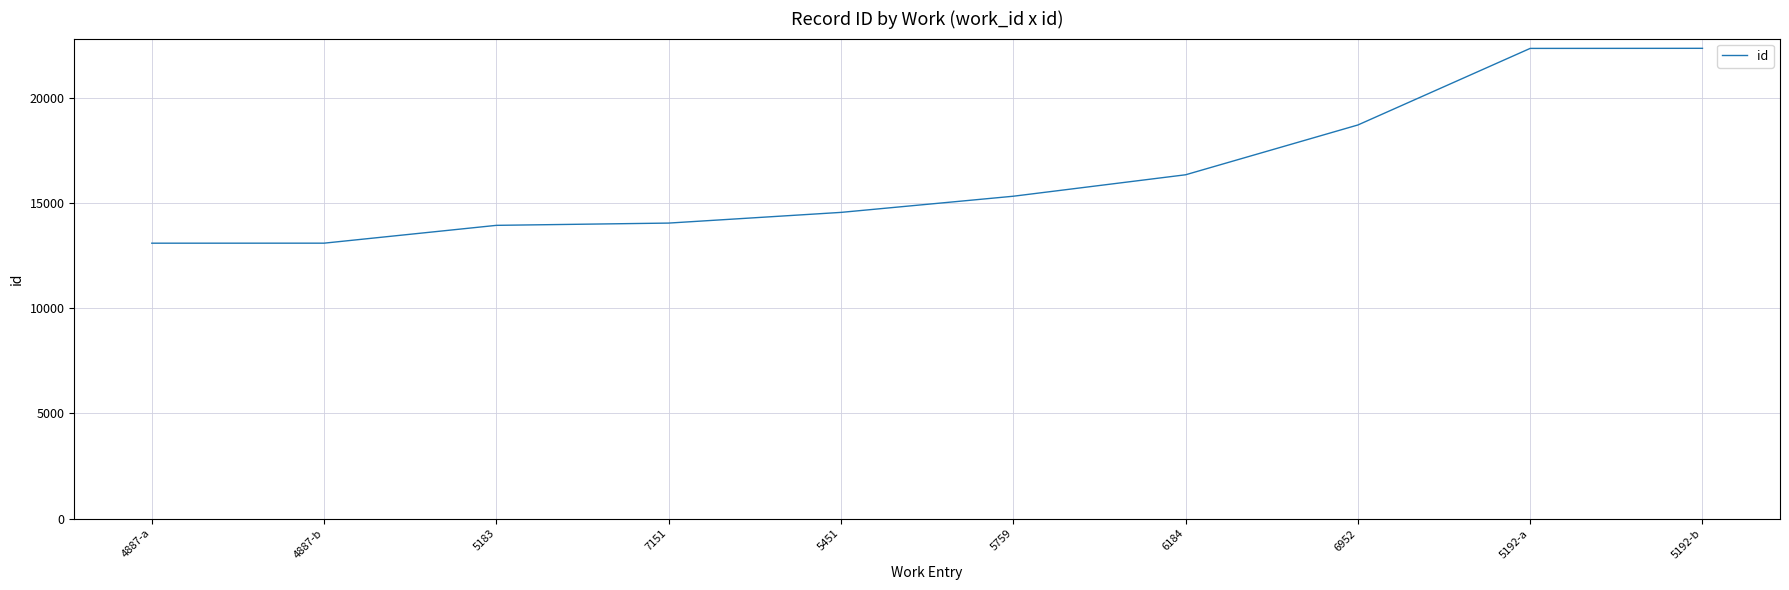

What is the difference between the values at 5759 and 4887-a?

2235